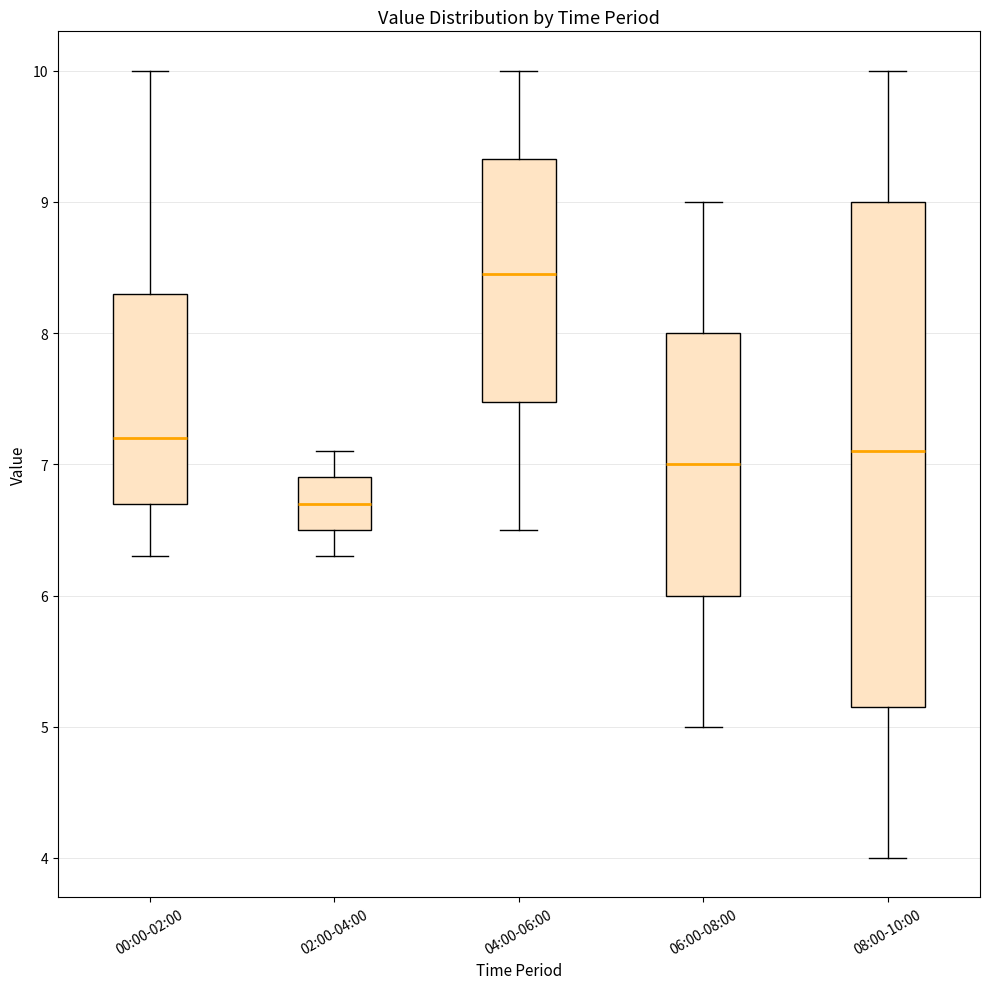

Reading left to right, transcribe this box plot: for each box, give where its median line is, the range the box spans, and where its two whiskers end, as read against the y-axis. The values are not printed on the chart, so give them approximately, as read against the axis.

00:00-02:00: median 7.2, box 6.7 to 8.3, whiskers 6.3 to 10.0
02:00-04:00: median 6.7, box 6.5 to 6.9, whiskers 6.3 to 7.1
04:00-06:00: median 8.5, box 7.5 to 9.3, whiskers 6.5 to 10.0
06:00-08:00: median 7.0, box 6.0 to 8.0, whiskers 5.0 to 9.0
08:00-10:00: median 7.1, box 5.2 to 9.0, whiskers 4.0 to 10.0